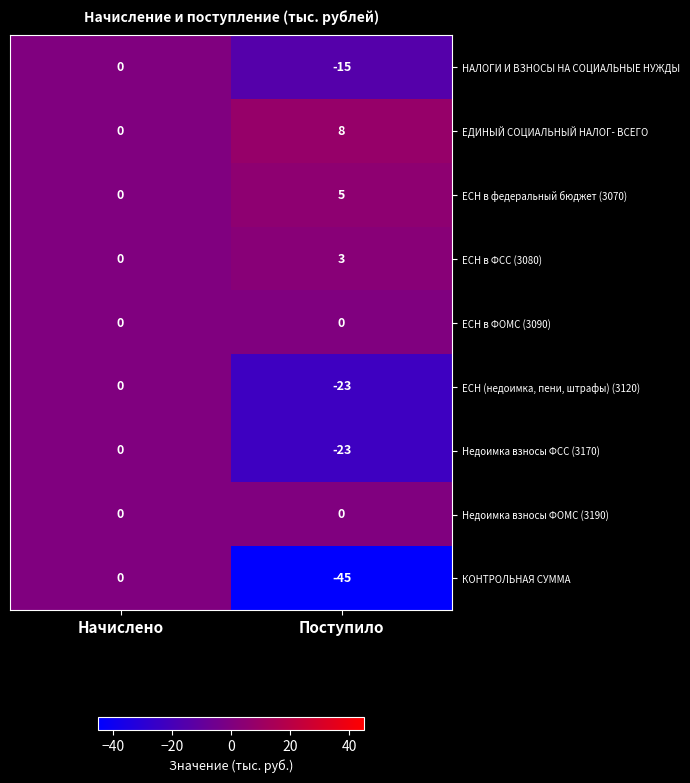

What value does the НАЛОГИ И ВЗНОСЫ НА СОЦИАЛЬНЫЕ НУЖДЫ series have at Поступило?

-15